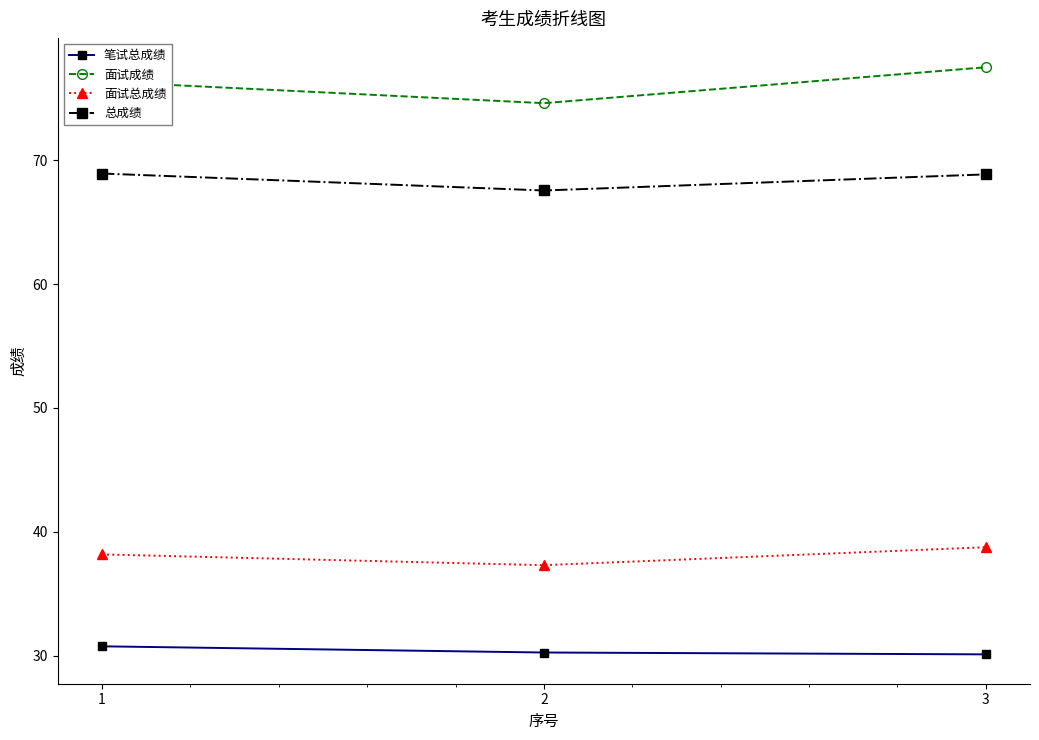

List the series in order of their overall mean, lowest first.

笔试总成绩, 面试总成绩, 总成绩, 面试成绩